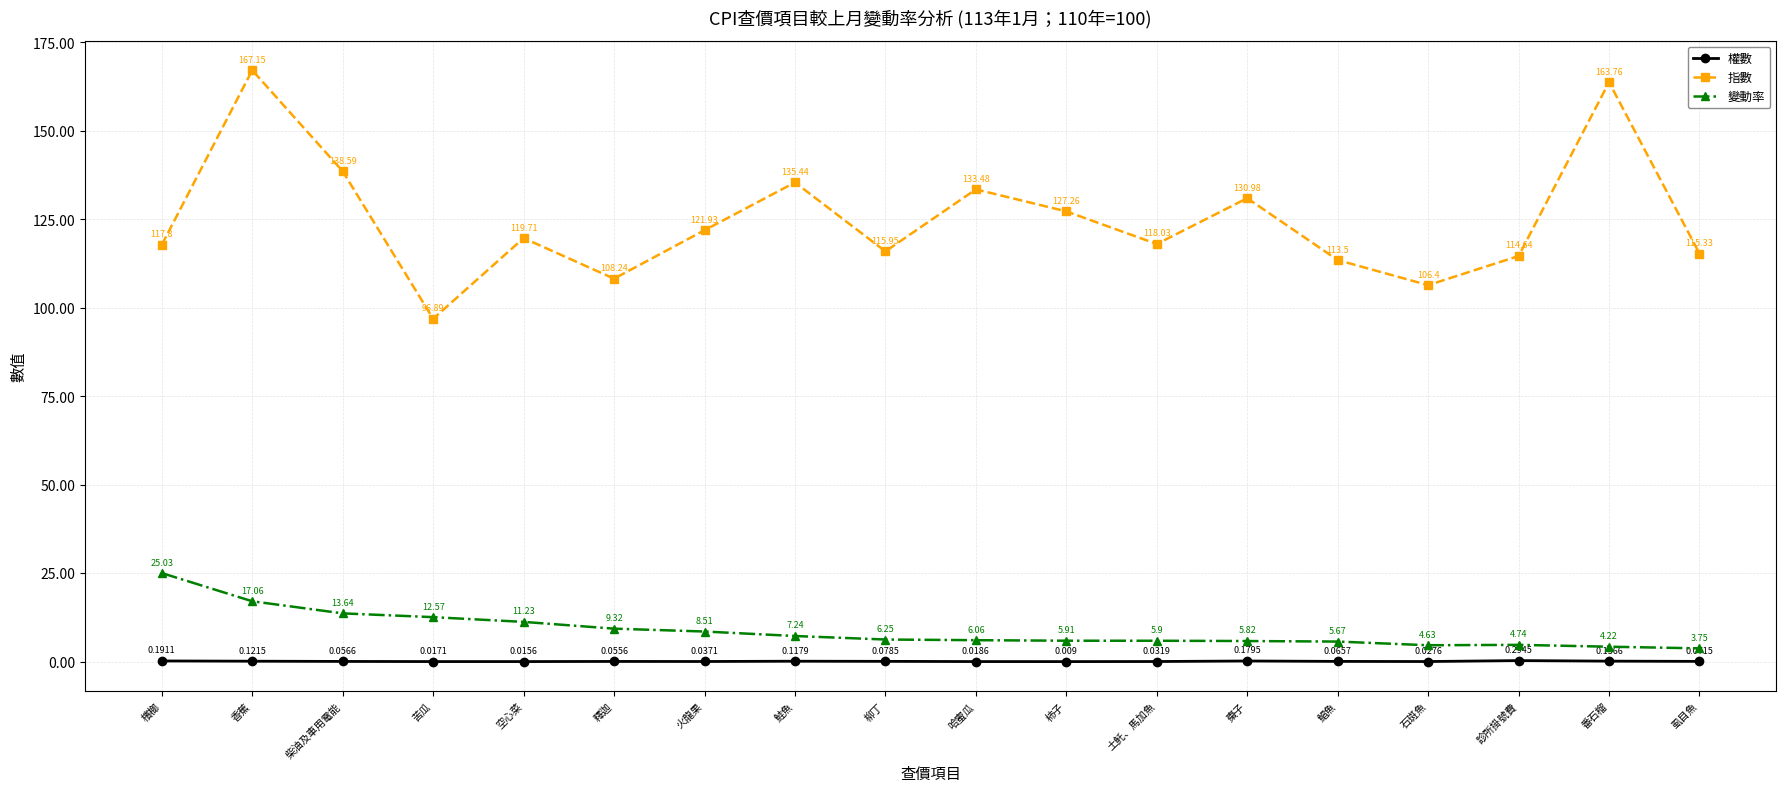

Is this an area chart (filled region under the line)?

No